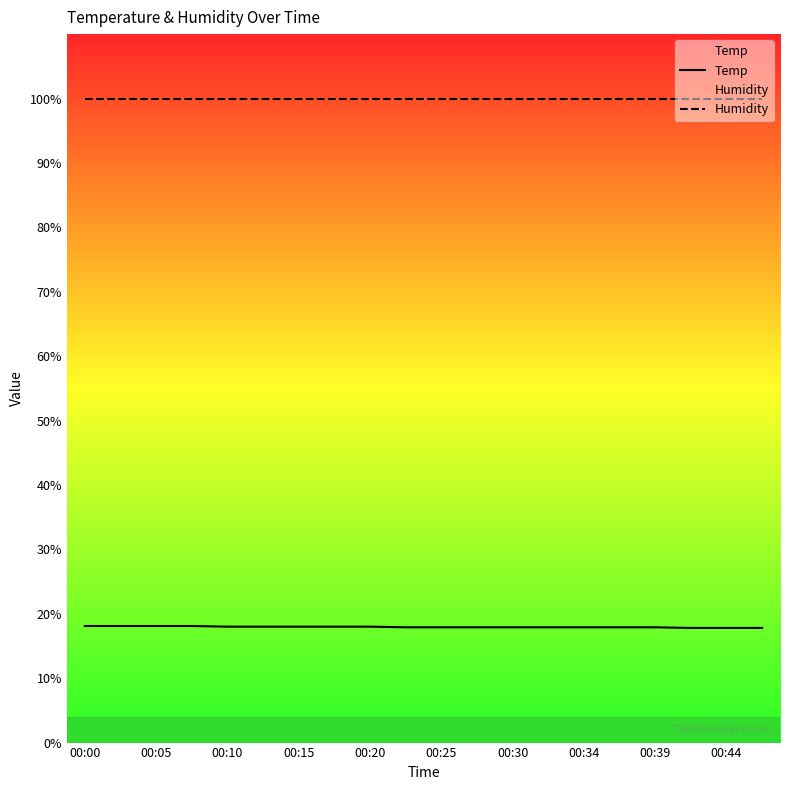

Is it true that Humidity equals 99.9 at 00:10?

True